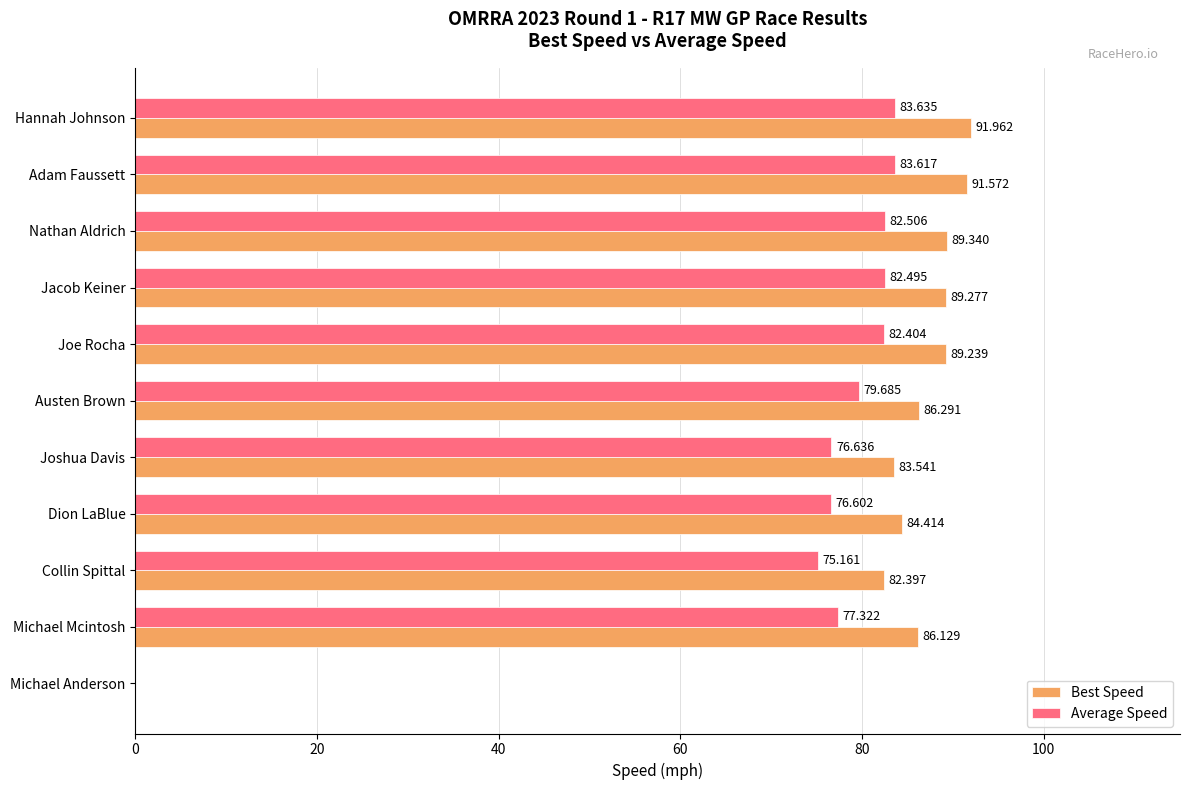

What is the sum of all Average Speed values?

800.1